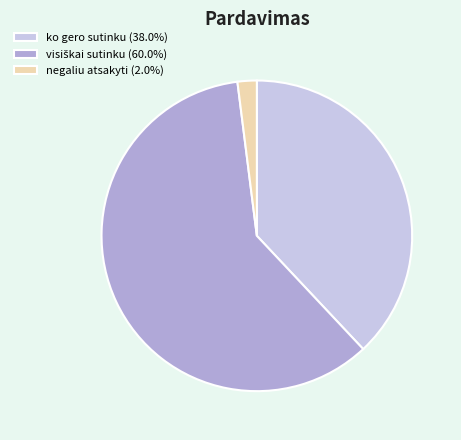

Is there any slice that represents more than half of the pie?

Yes